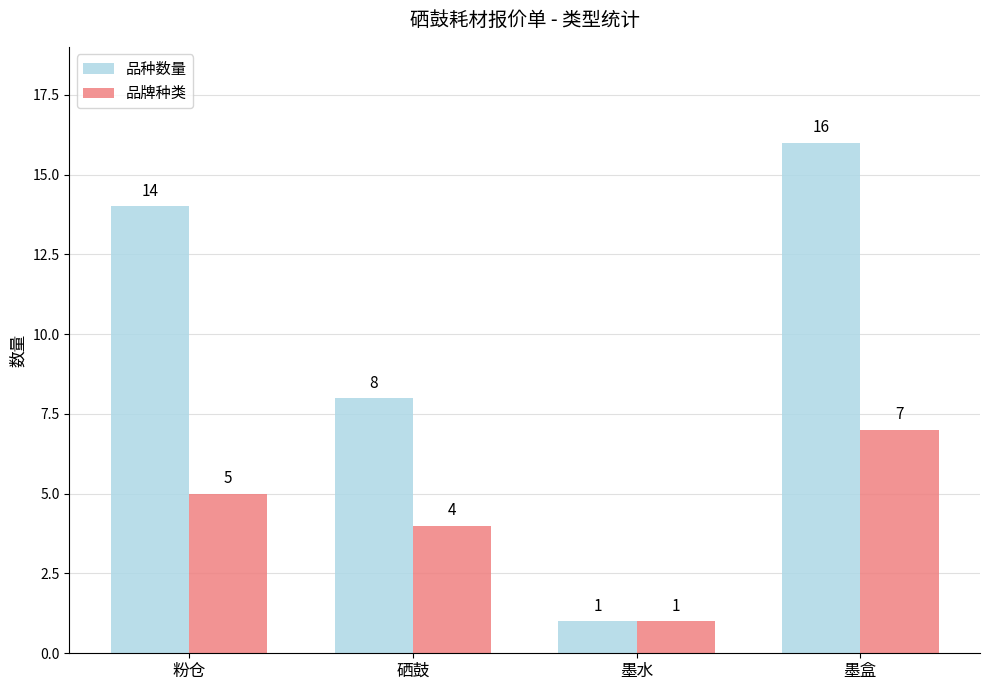

What position from the right is 硒鼓?

3